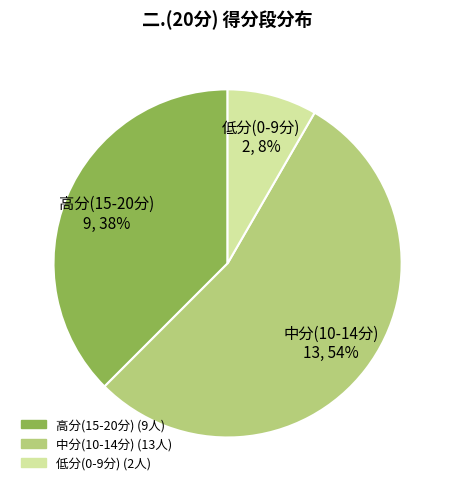

To the nearest percent, what is the difference between the largest and smallest slice percentages?

46%